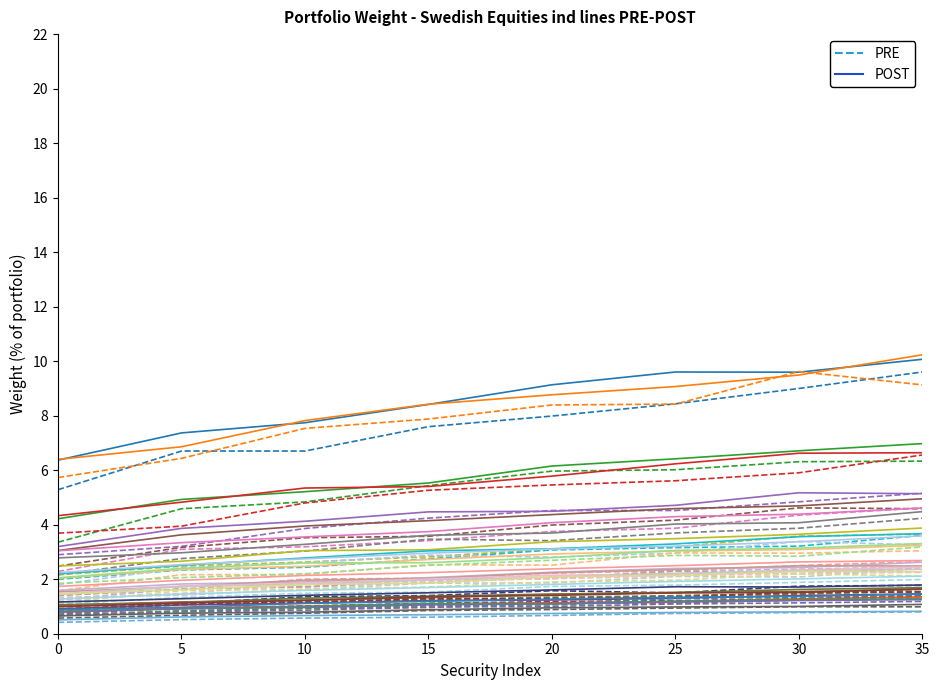

Is the value of PRE at 20 greater than the value of POST at 25?

No